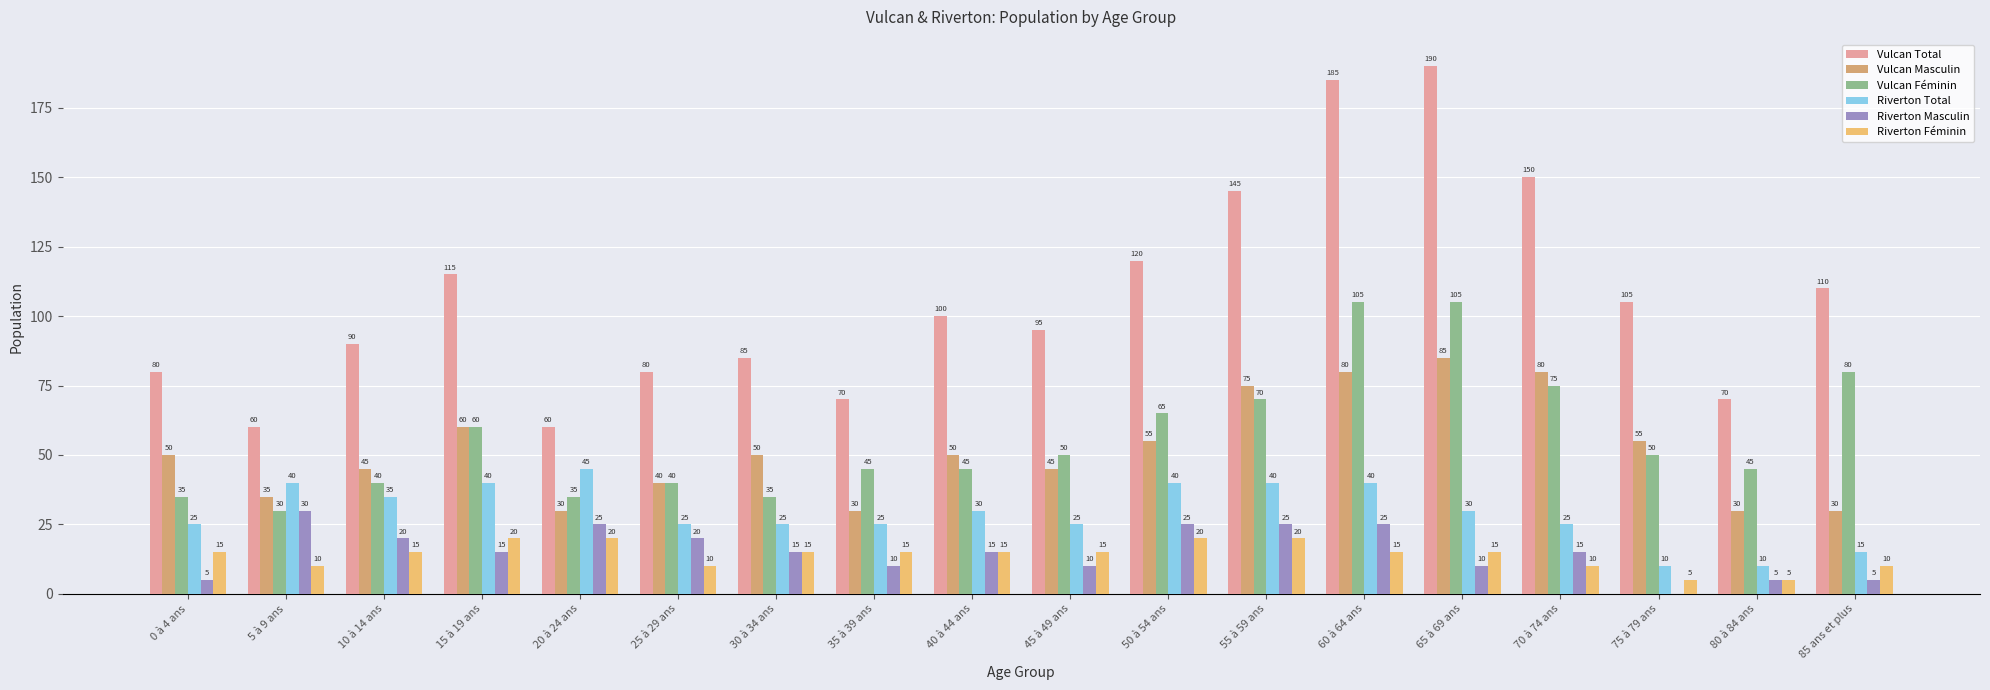

What is the difference between the highest and lowest values at 10 à 14 ans?

75